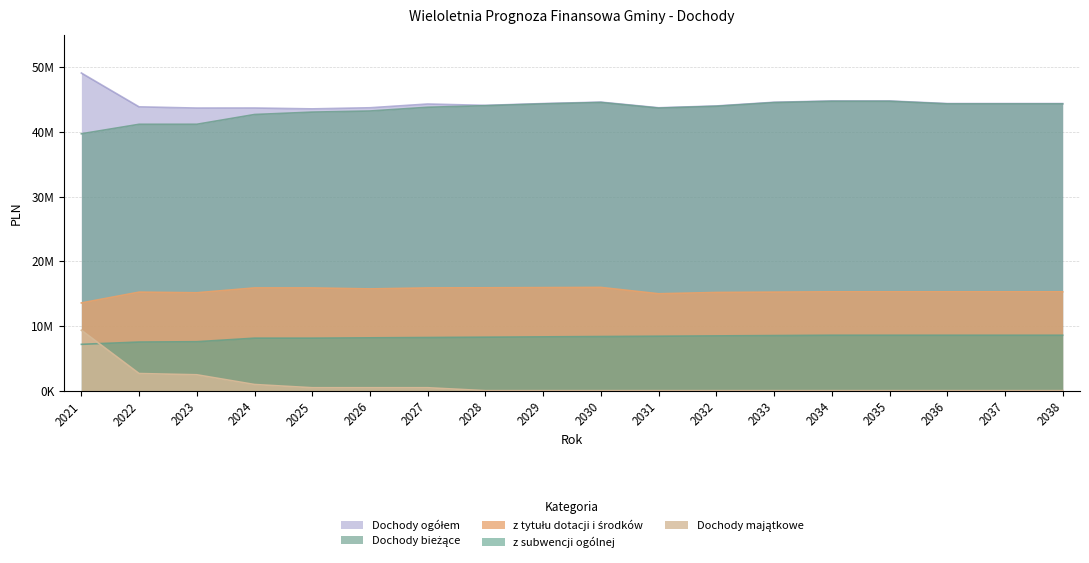

What is the maximum value for Dochody ogółem?

49061335